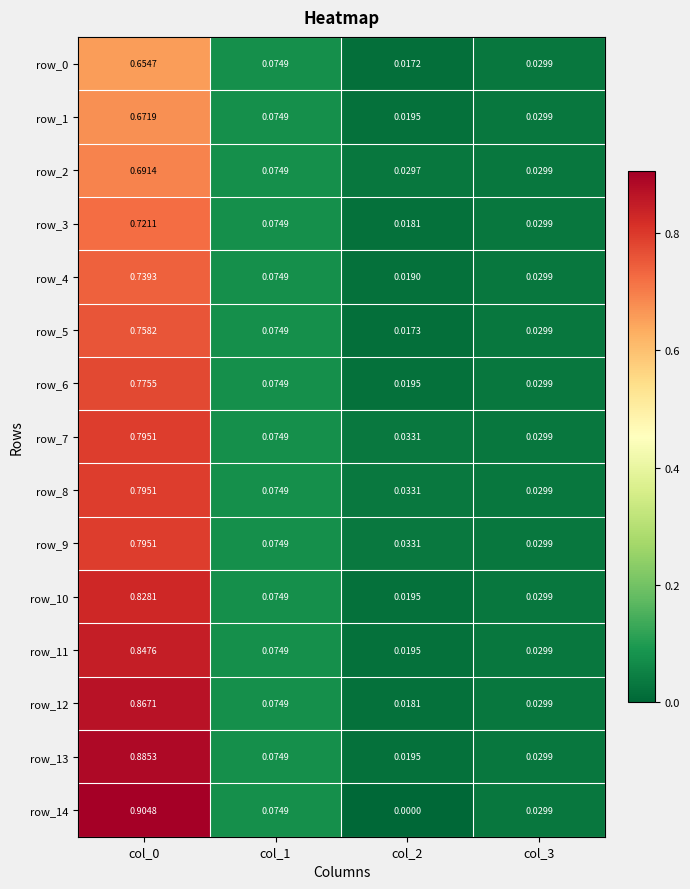

Is the value of row_9 at col_2 greater than the value of row_11 at col_3?

Yes